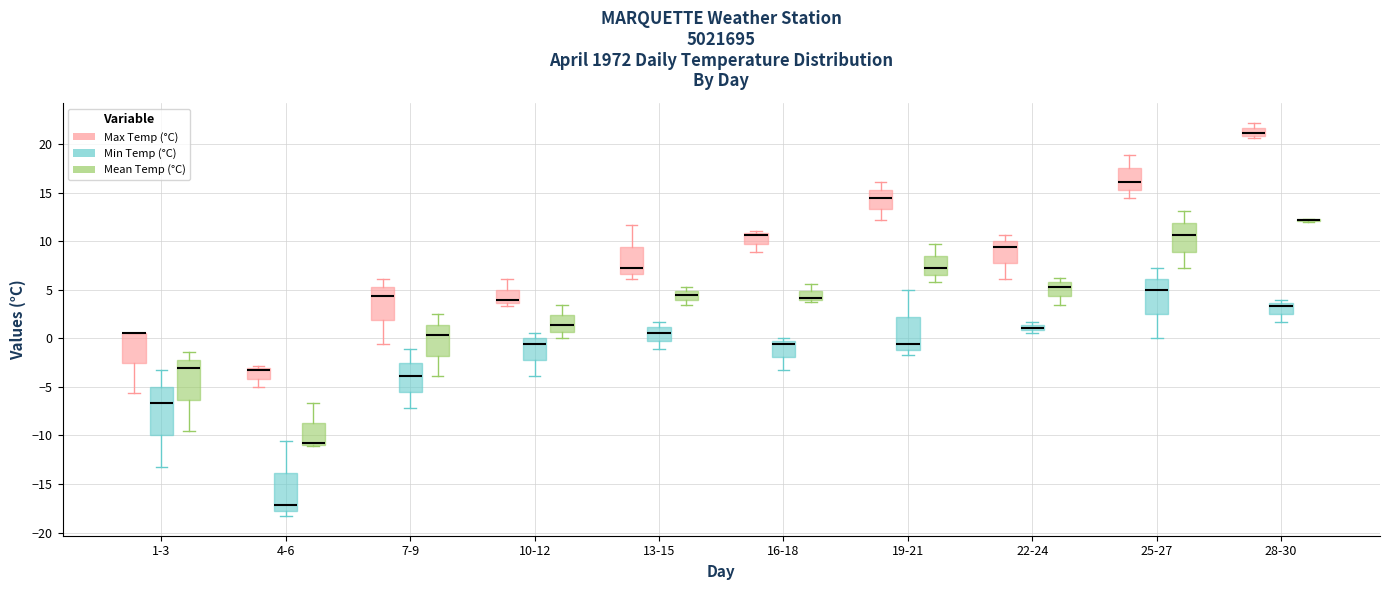

Comparing the boxes themselves (not the whiskers), which one is the tallest?

1-3 (Min Temp (°C))